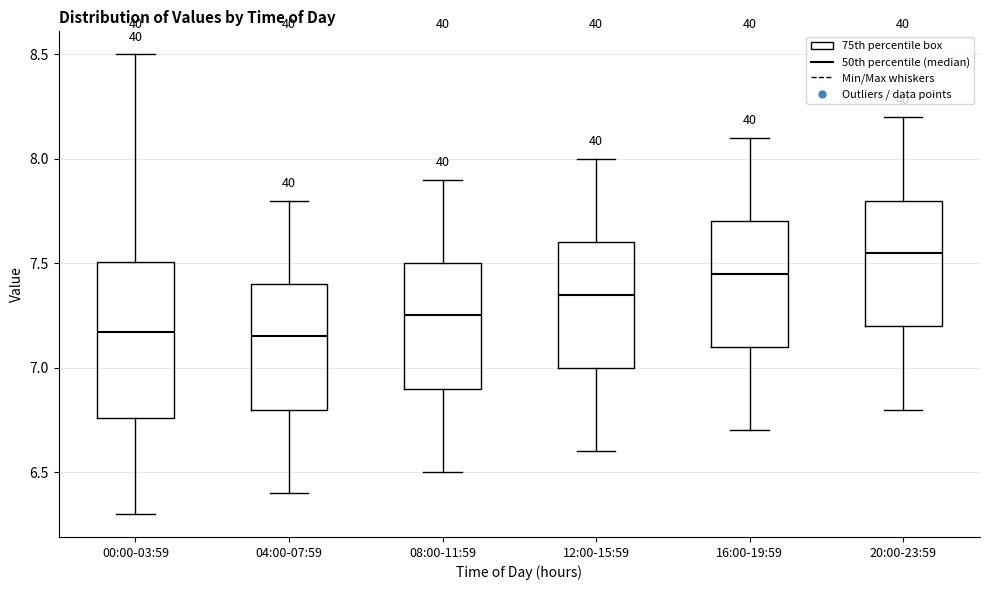

Which box has the highest median line?

20:00-23:59